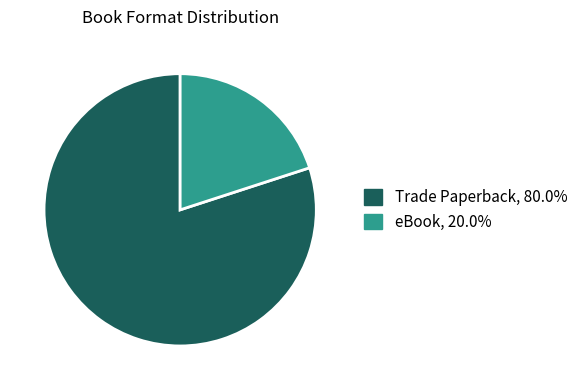

Rank the categories by value from lowest to highest.

eBook, Trade Paperback